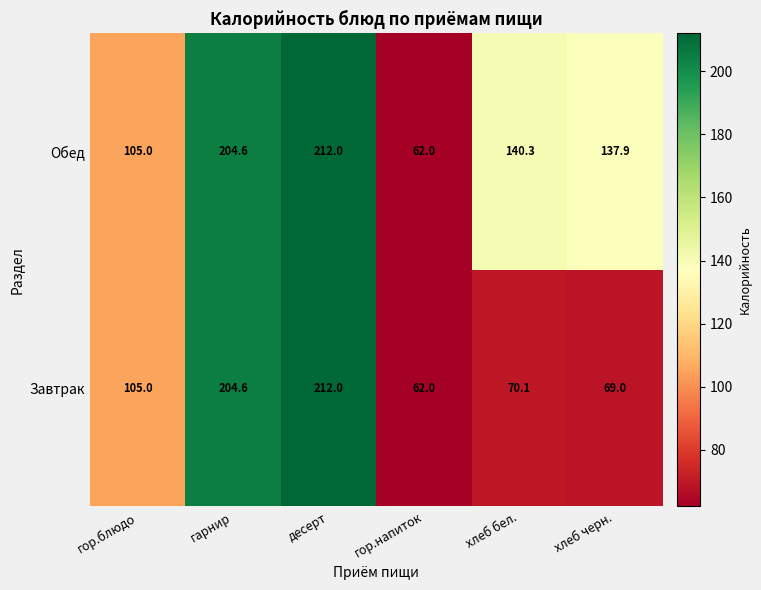

What is the difference between the maximum and second lowest values in the Завтрак series?

143.0